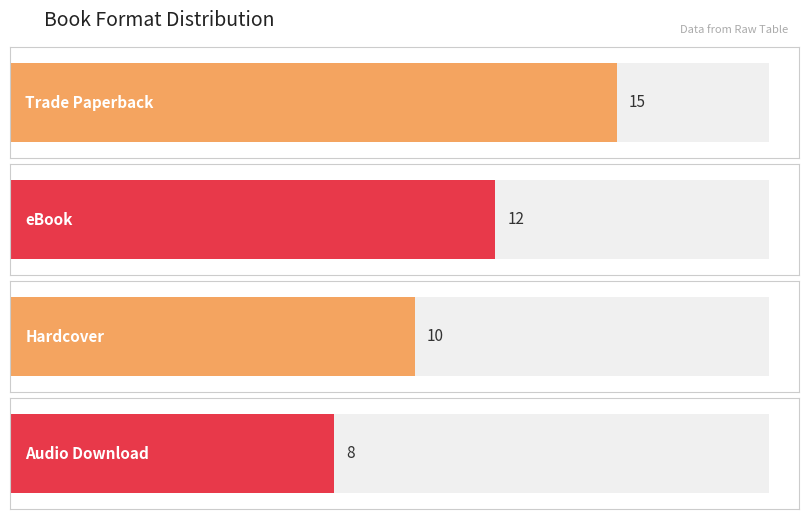

What is the label of the 2nd bar from the left?

eBook